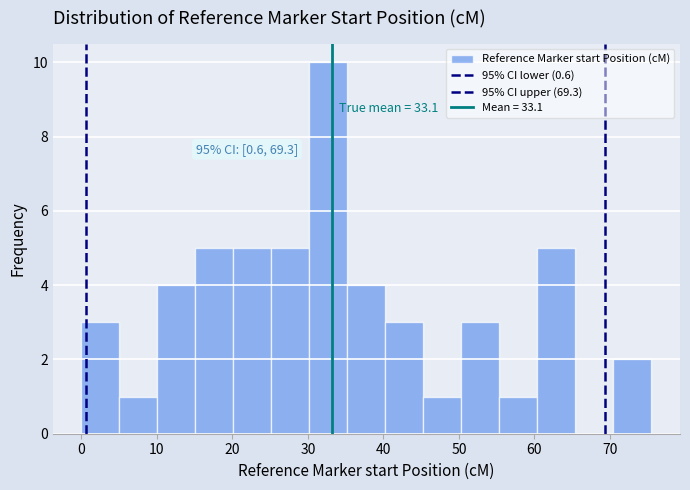

Over which range of the x-axis is the bar tallest?

30 to 35